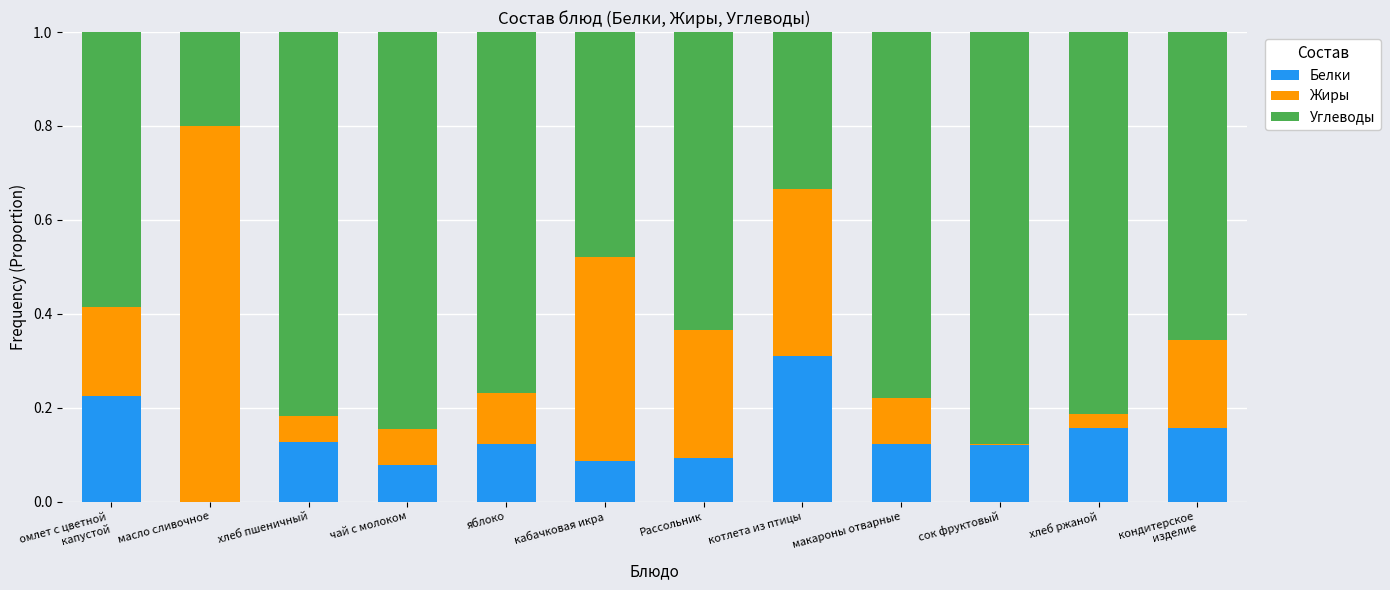

Where is Белки nearest to the value 0?

масло сливочное